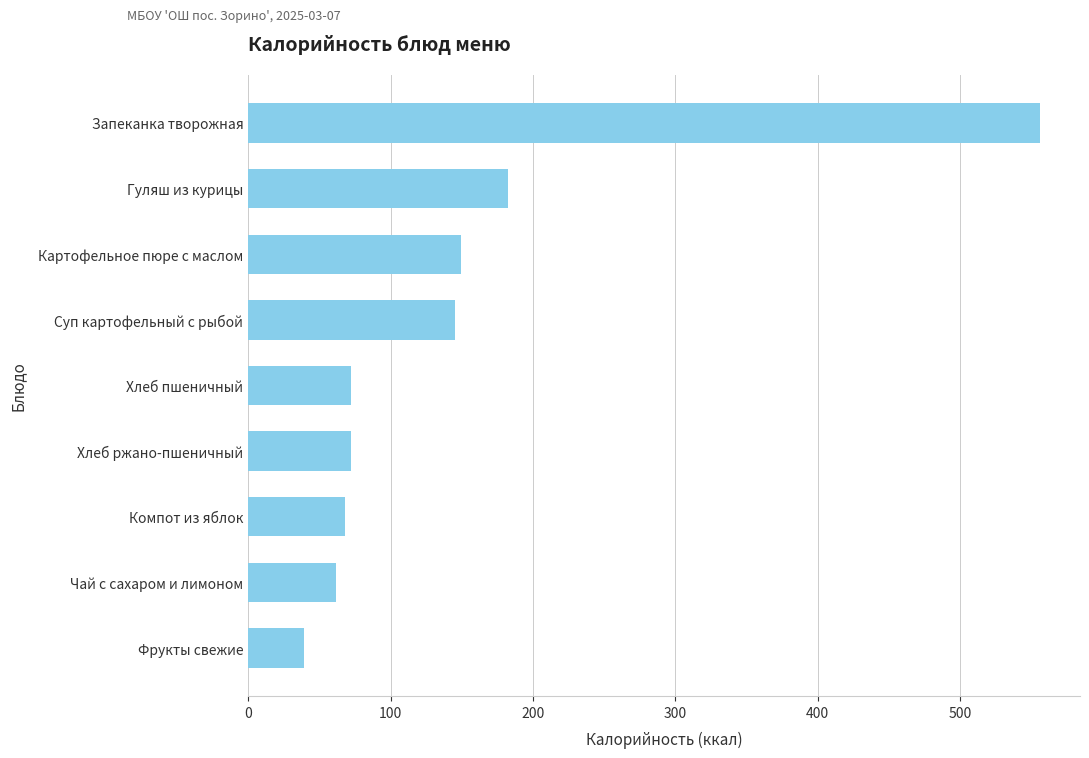

What is the sum of all values?

1347.9